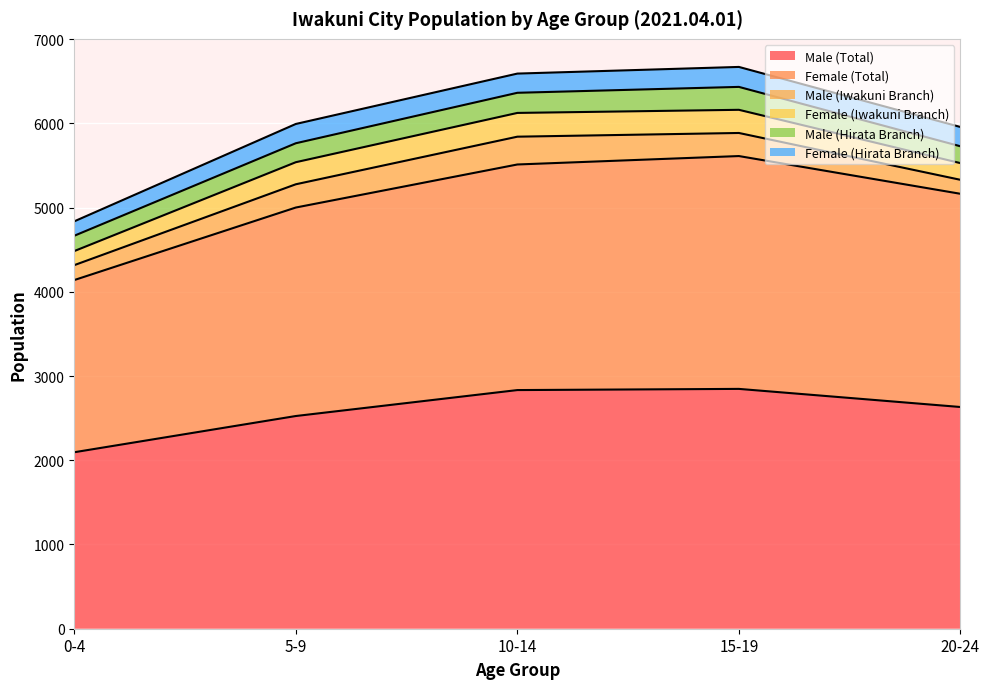

Which series has the largest range (max minus min)?

Male (Total)